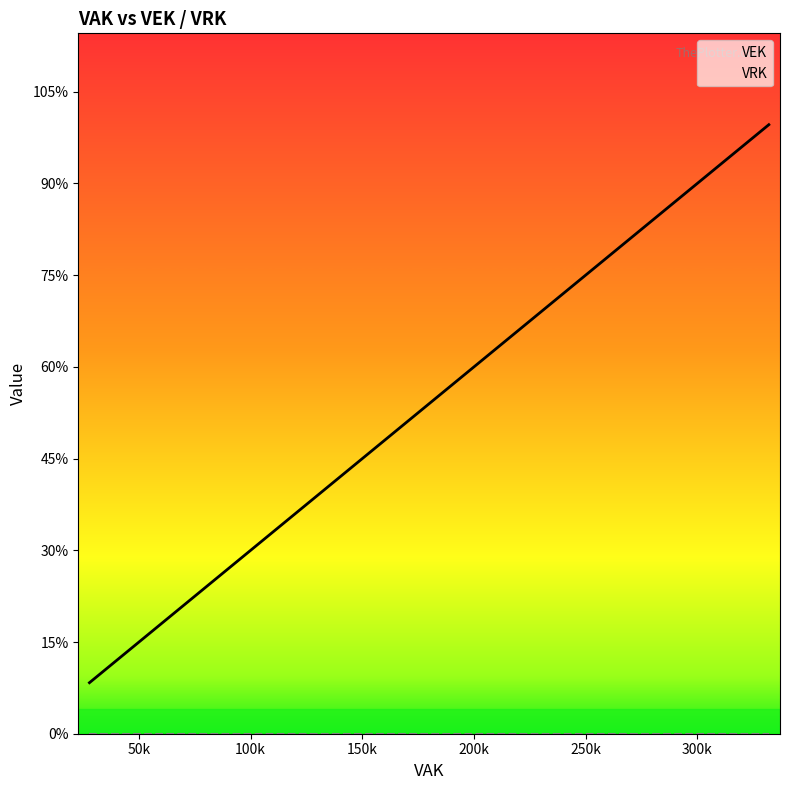

How many data points in VEK are less than 33484?

7